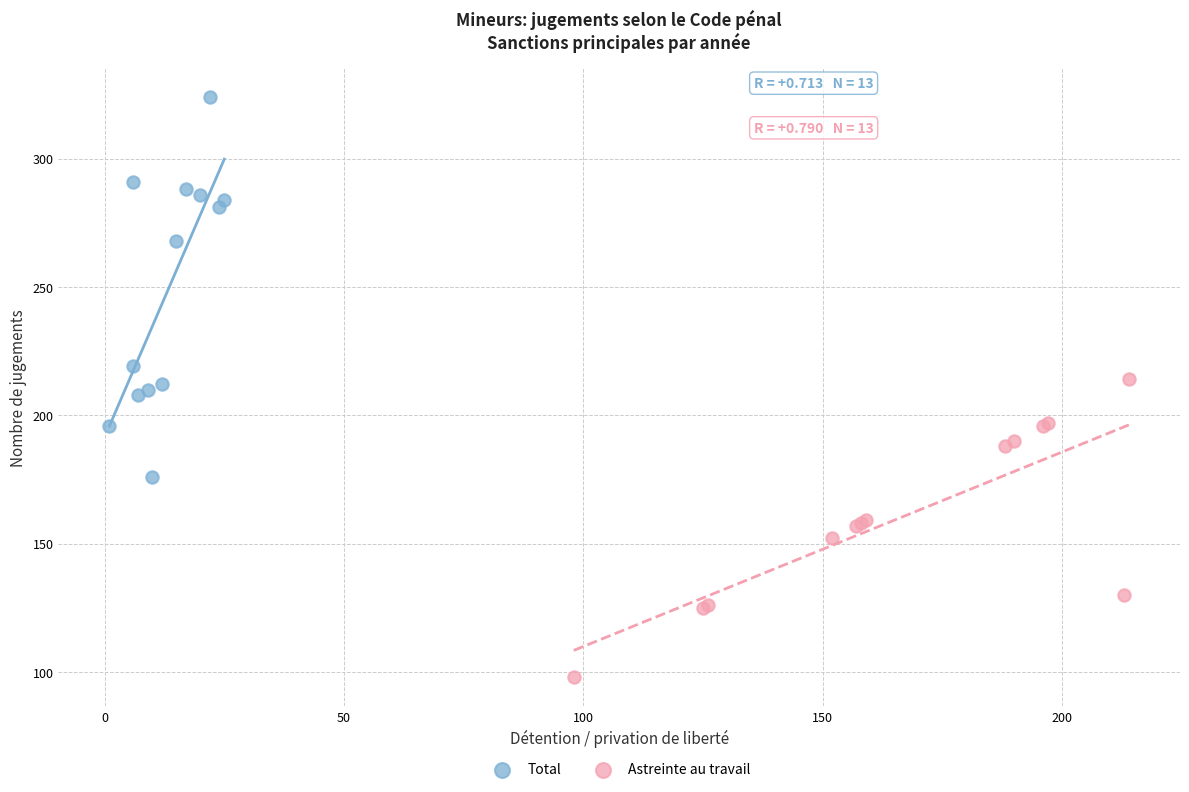

Which series reaches the minimum Y coordinate?

Astreinte au travail